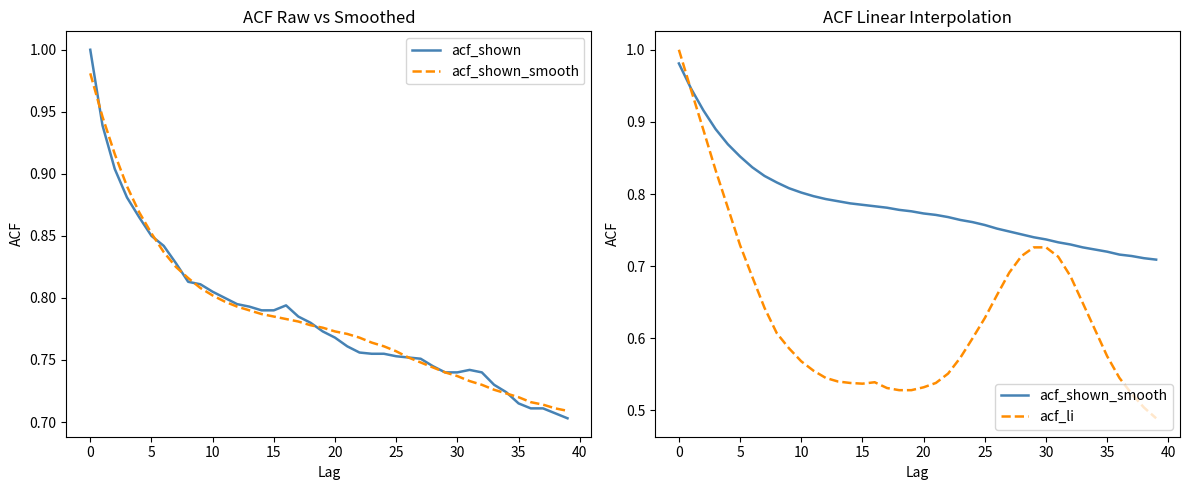

Which series has the widest spread of values?

acf_li